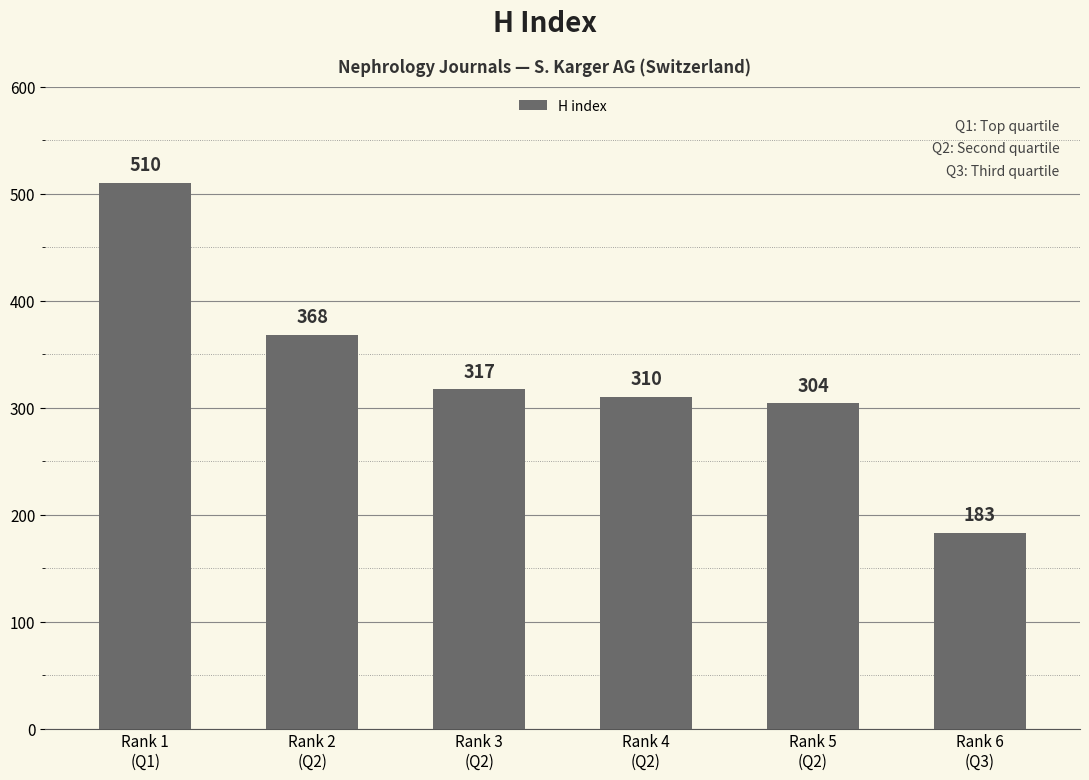

The value at Rank 5
(Q2) is 304. True or false?

True